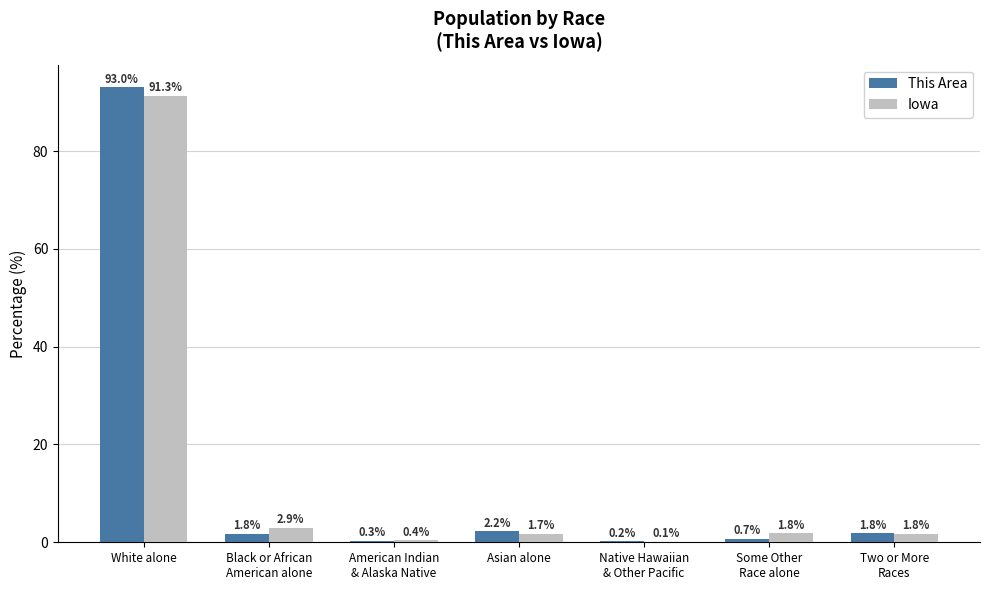

Reading left to right, what are all the values shown in this chart?

This Area: White alone=93.0	Black or African
American alone=1.8	American Indian
& Alaska Native=0.3	Asian alone=2.2	Native Hawaiian
& Other Pacific=0.2	Some Other
Race alone=0.7	Two or More
Races=1.8
Iowa: White alone=91.3	Black or African
American alone=2.9	American Indian
& Alaska Native=0.4	Asian alone=1.7	Native Hawaiian
& Other Pacific=0.1	Some Other
Race alone=1.8	Two or More
Races=1.8